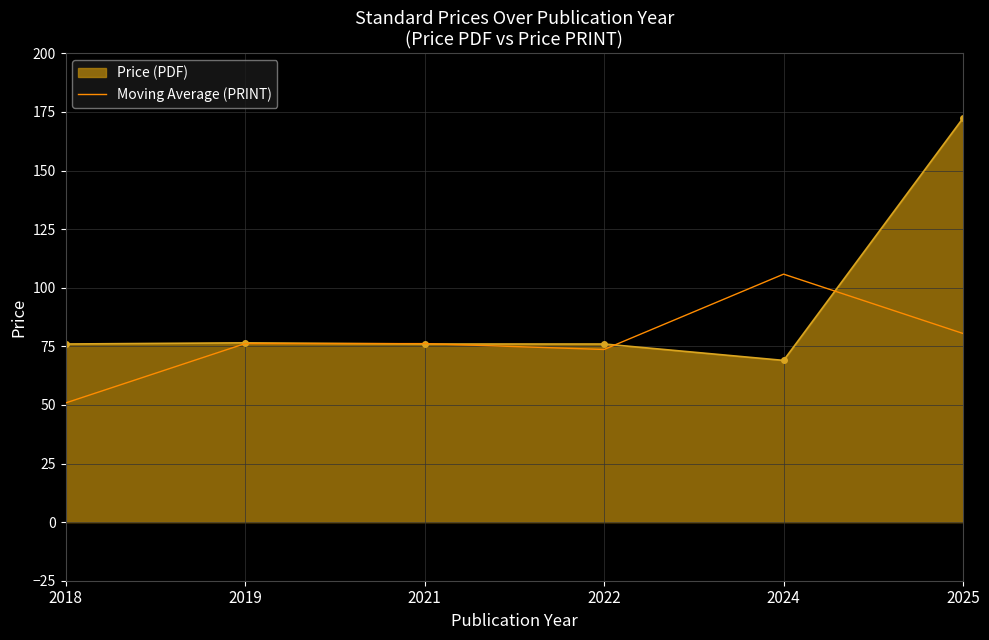

What value does the Price (PDF) series have at 2022?

76.0